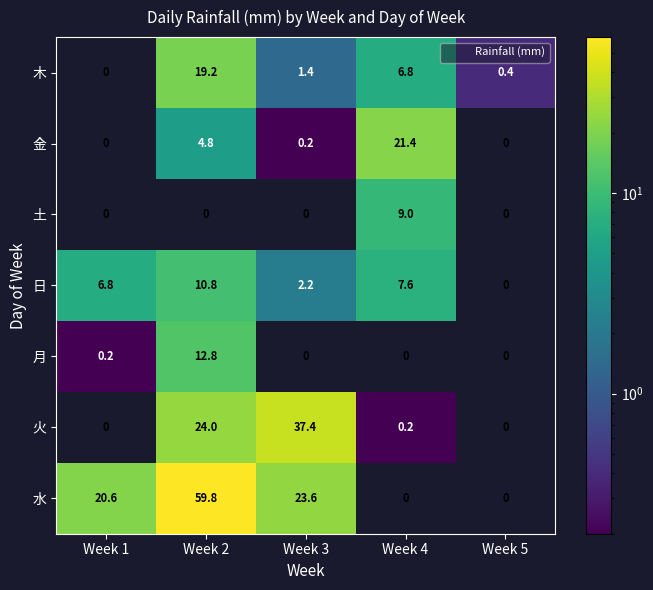

What is the greatest value displayed?

59.8